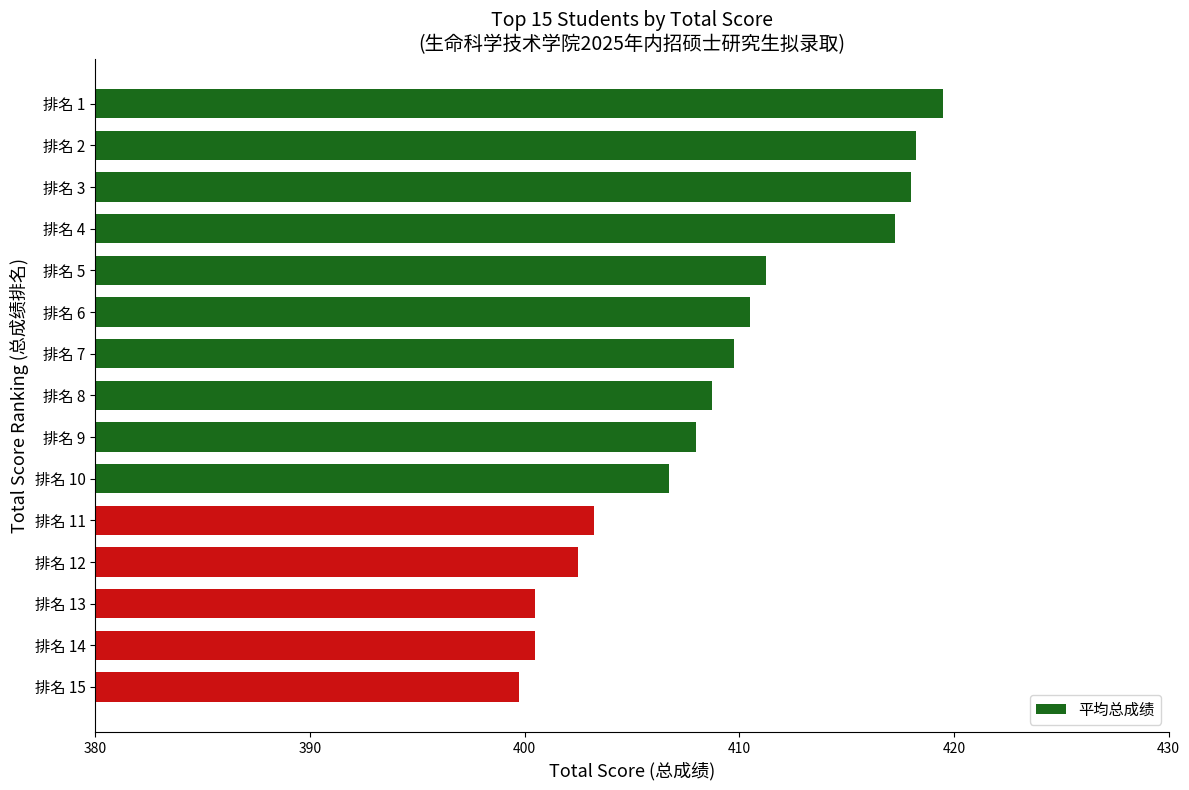

What is the sum of all values?

6134.5